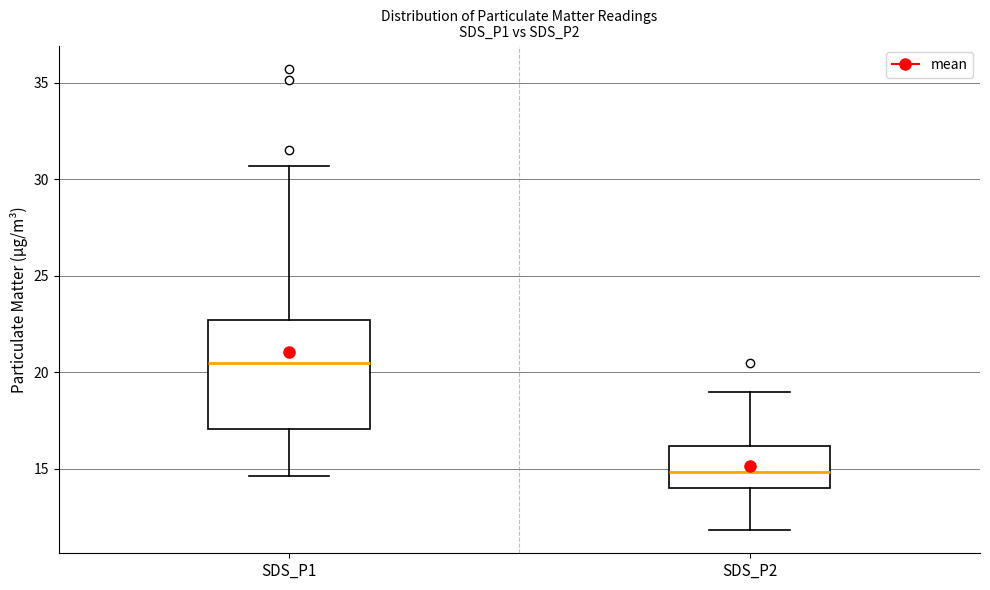

Reading left to right, read every box against the y-axis: the position of its median line, the range the box covers, and the ends of its whiskers. The values are not printed on the chart, so give them approximately, as read against the axis.

SDS_P1: median 20.5, box 17.0 to 22.5, whiskers 14.5 to 30.5
SDS_P2: median 15.0, box 14.0 to 16.0, whiskers 12.0 to 19.0